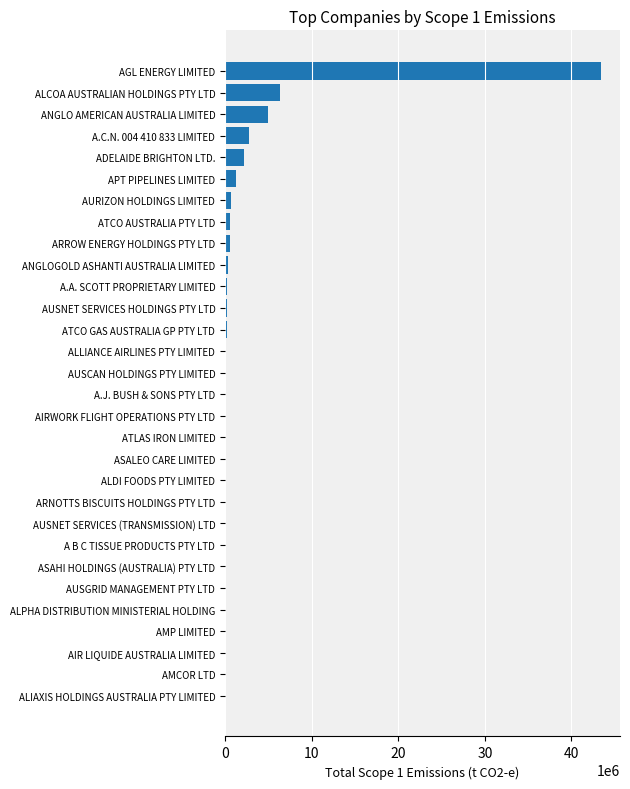

Between APT PIPELINES LIMITED and AUSCAN HOLDINGS PTY LIMITED, which is larger?

APT PIPELINES LIMITED